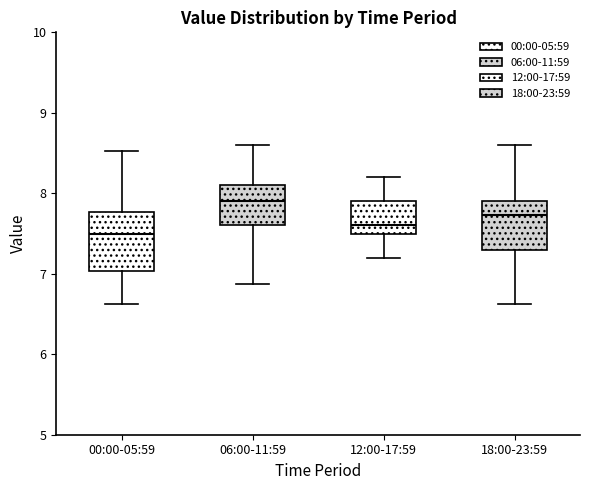

Where is the upper edge of the box for 12:00-17:59 on the y-axis? The values are not printed on the chart, so give them approximately, as read against the axis.

7.9